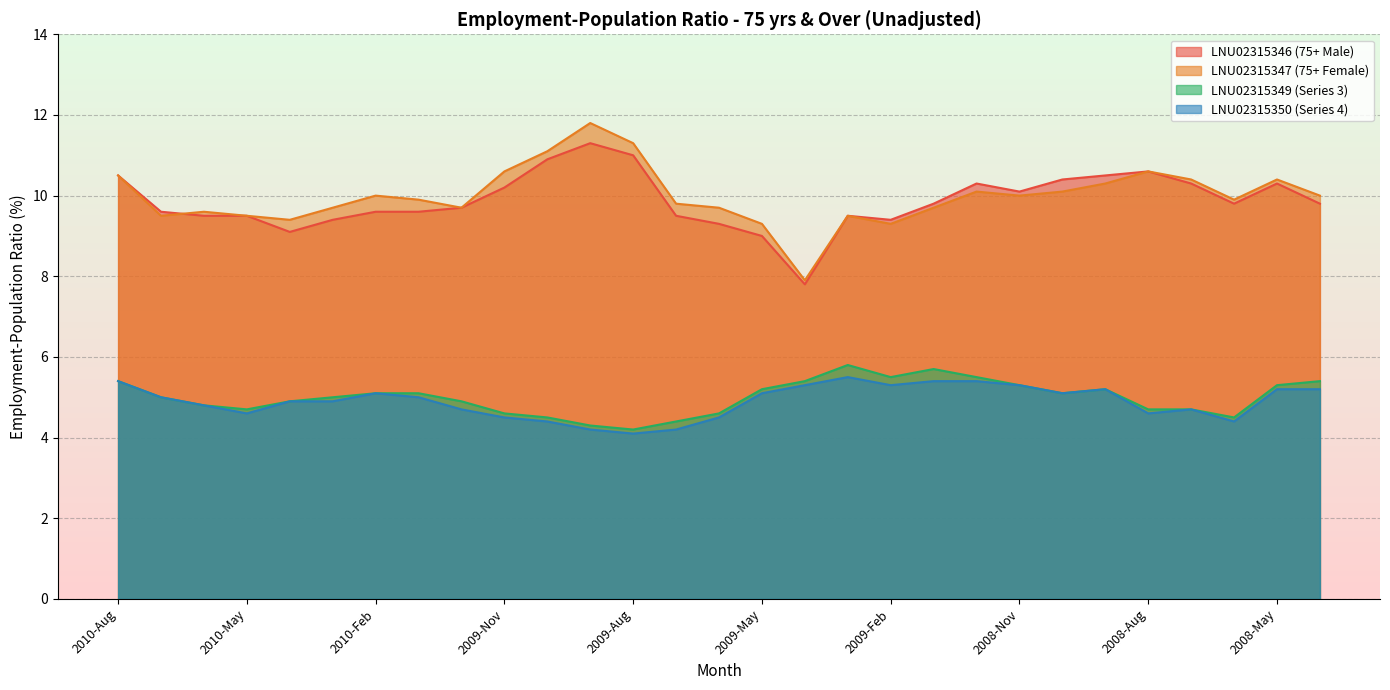

What is the minimum value for LNU02315347 (75+ Female)?

7.9